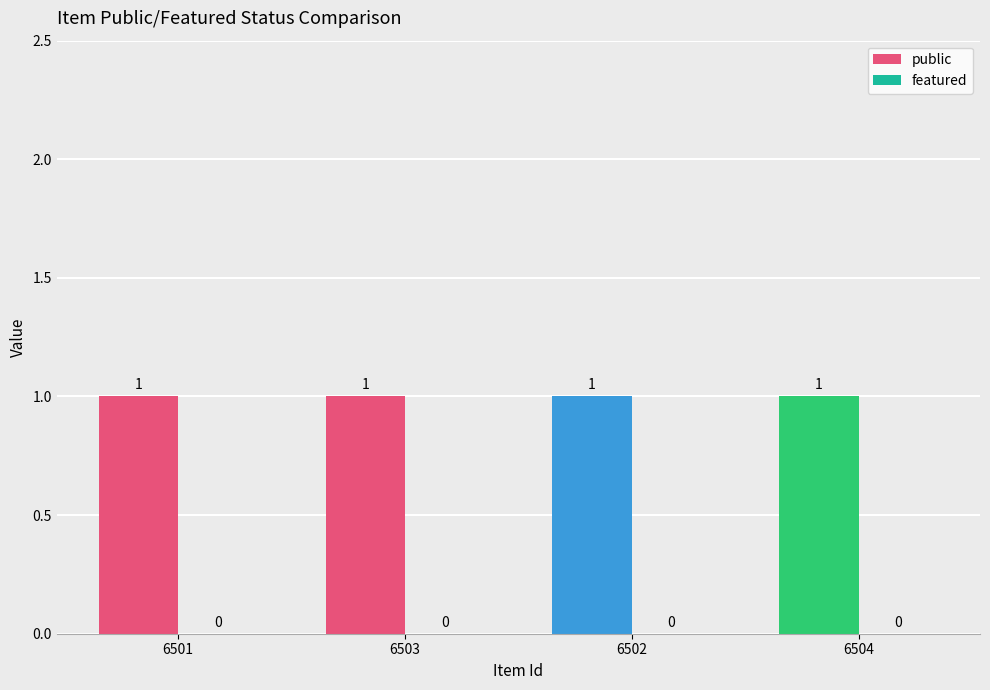

Reading left to right, transcribe all the data shown in this chart.

public: 6501=1	6503=1	6502=1	6504=1
featured: 6501=0	6503=0	6502=0	6504=0